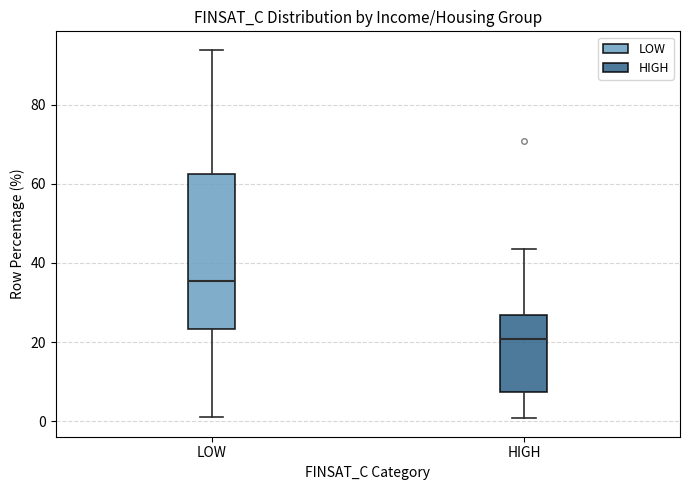

Where is the lower edge of the box for LOW on the y-axis? The values are not printed on the chart, so give them approximately, as read against the axis.

24